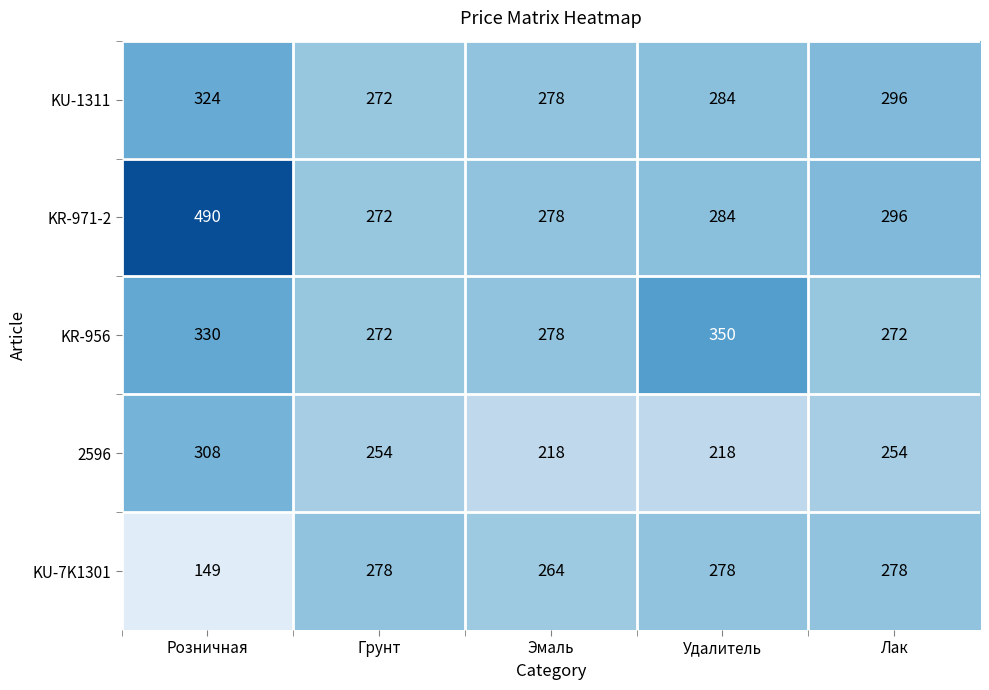

Reading right to left, list all the values displayed in this chart.

KU-1311: 296	284	278	272	324
KR-971-2: 296	284	278	272	490
KR-956: 272	350	278	272	330
2596: 254	218	218	254	308
KU-7K1301: 278	278	264	278	149